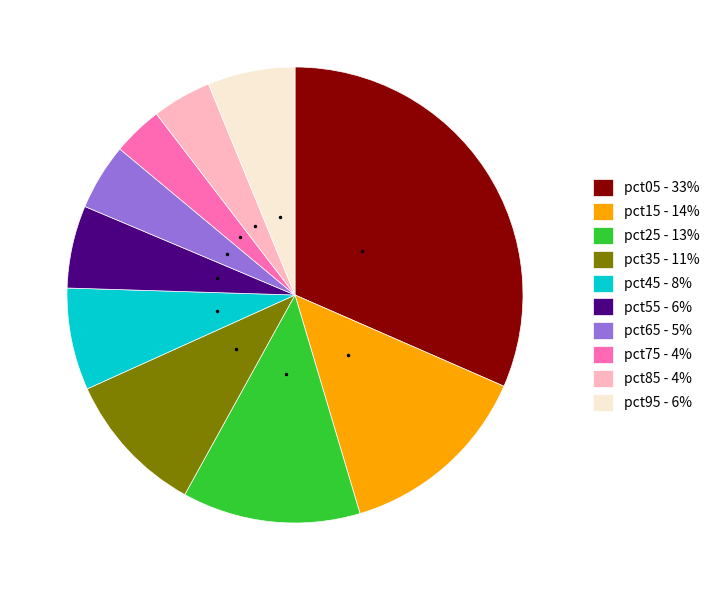

True or false: pct45 accounts for 1% of the total.

False